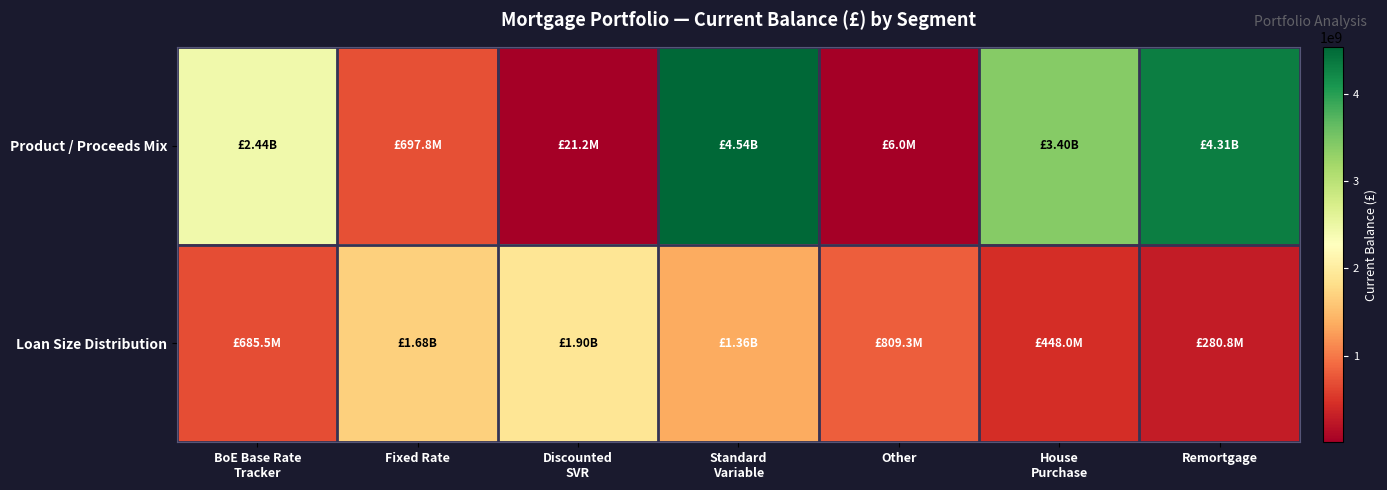

Rank the series by their maximum value, from highest to lowest.

Product / Proceeds Mix, Loan Size Distribution